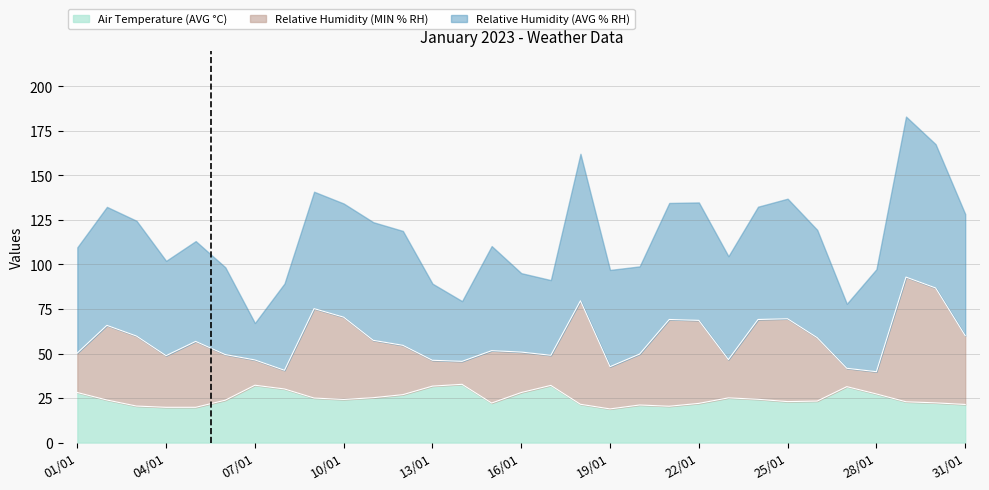

At which label does Air Temperature (AVG °C) reach its minimum?

19/01